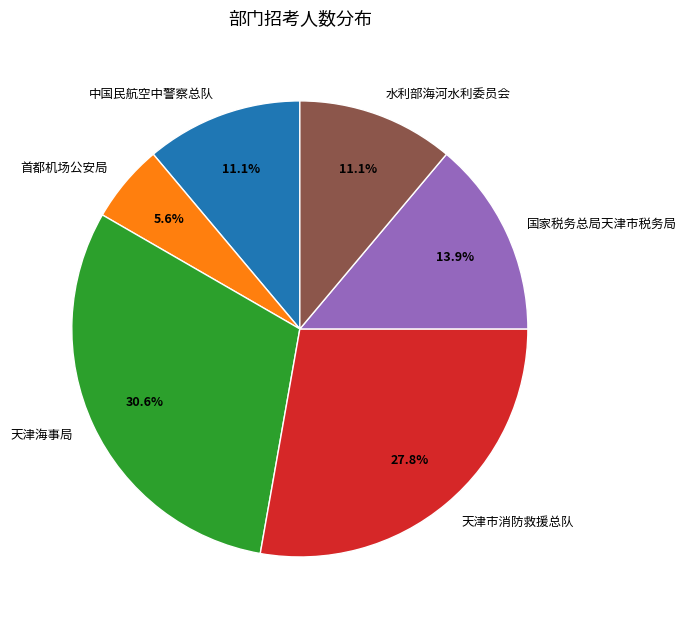

Which has a higher value, 首都机场公安局 or 国家税务总局天津市税务局?

国家税务总局天津市税务局